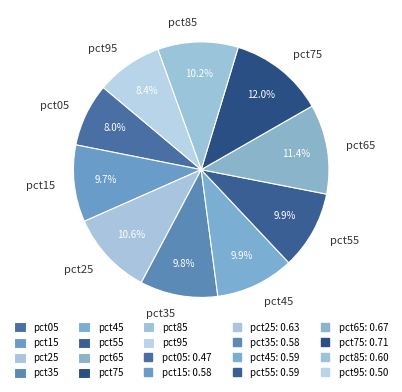

How much of the chart is everything except pct75?

88.0%